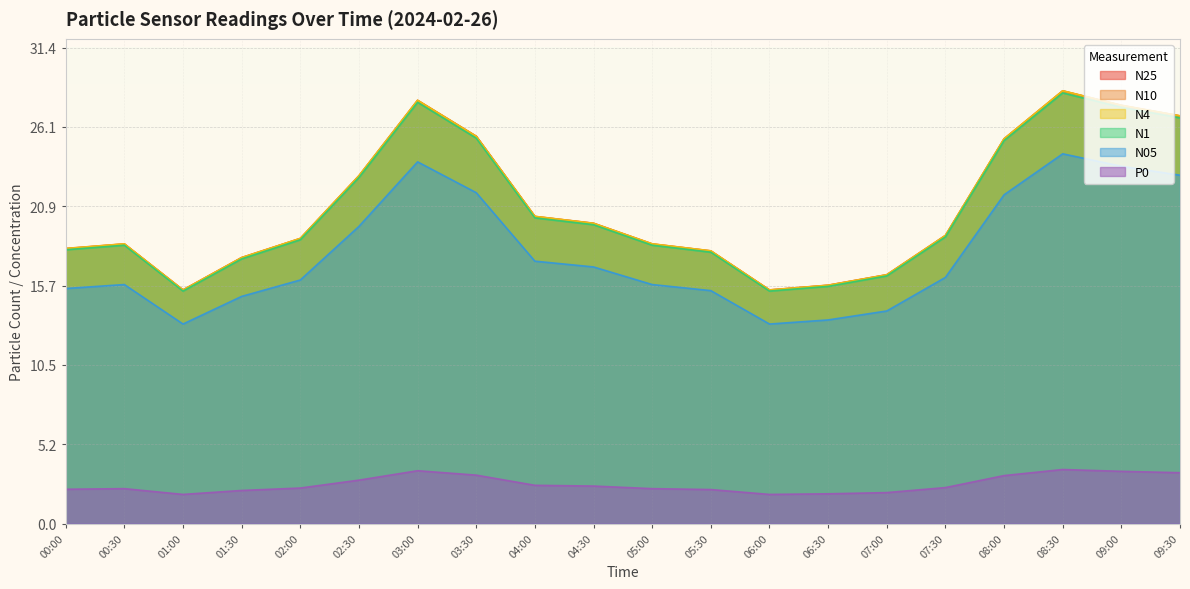

What is the value of the N25 point at the 17th from the left?

25.3